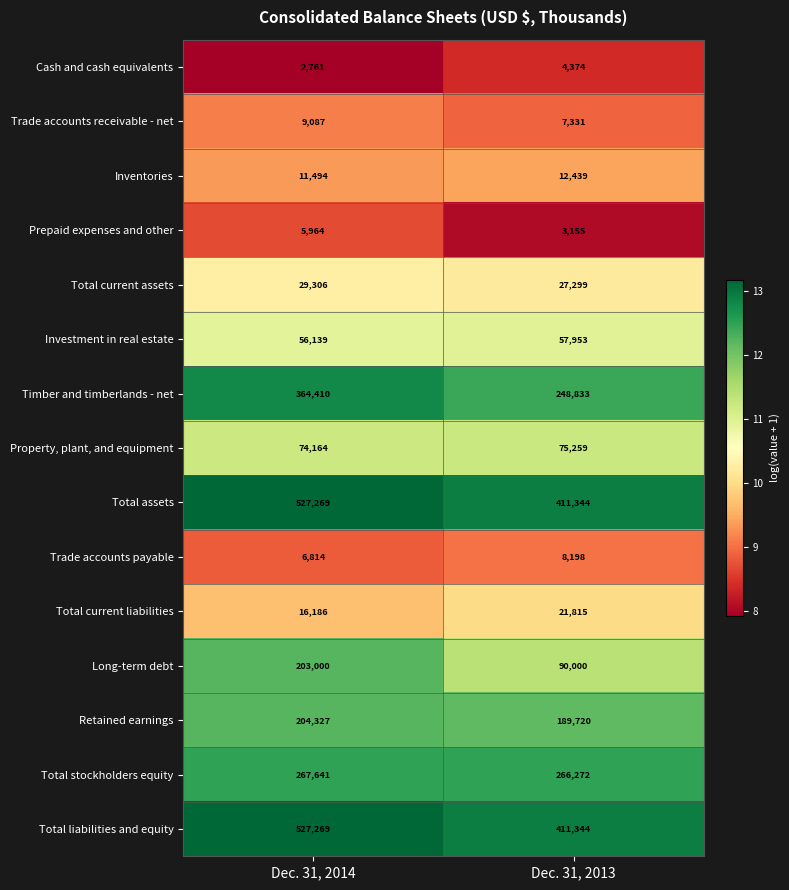

The Total liabilities and equity series shows 527269 at Dec. 31, 2014. True or false?

True